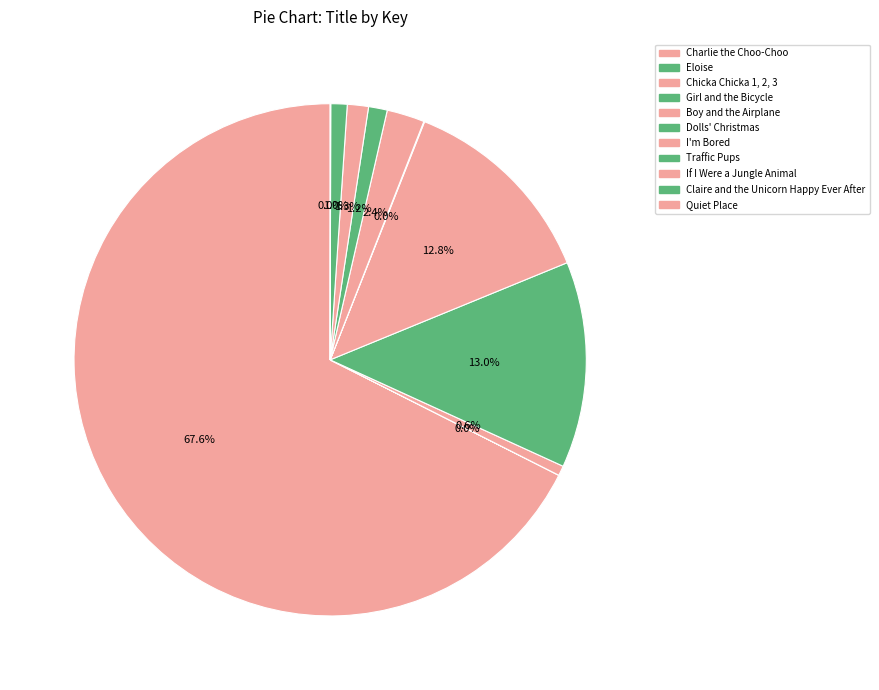

Rank the categories by value from highest to lowest.

Charlie the Choo-Choo, Girl and the Bicycle, Boy and the Airplane, I'm Bored, If I Were a Jungle Animal, Traffic Pups, Claire and the Unicorn Happy Ever After, Chicka Chicka 1, 2, 3, Dolls' Christmas, Quiet Place, Eloise